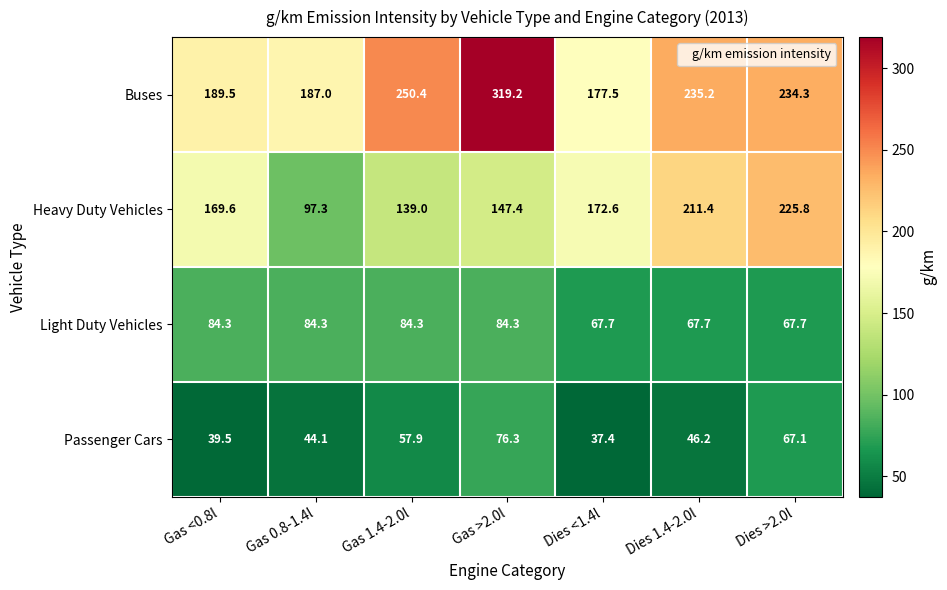

Between Gas >2.0l and Dies 1.4-2.0l, which series saw the biggest shift?

Buses